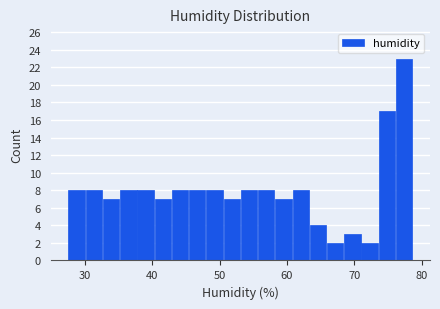

Around what value on the x-axis is the tallest bar? Give the approximate position of its centre, as read against the axis.

77